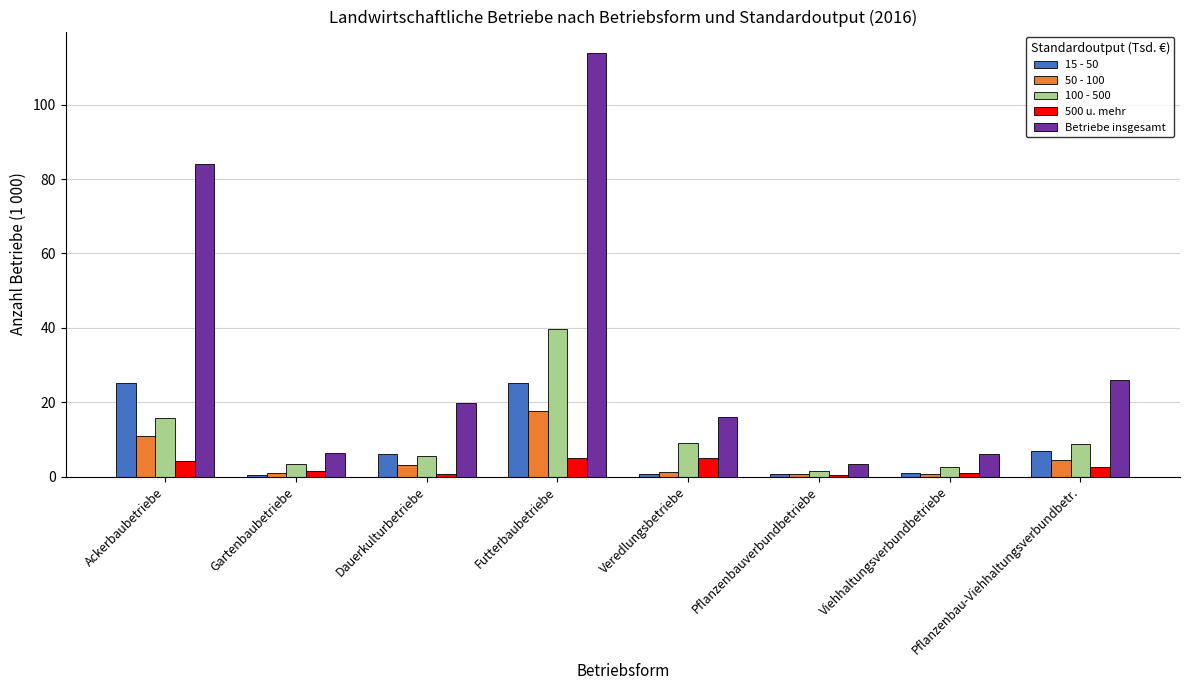

What is the difference between the second highest and minimum values in the Betriebe insgesamt series?

80.5